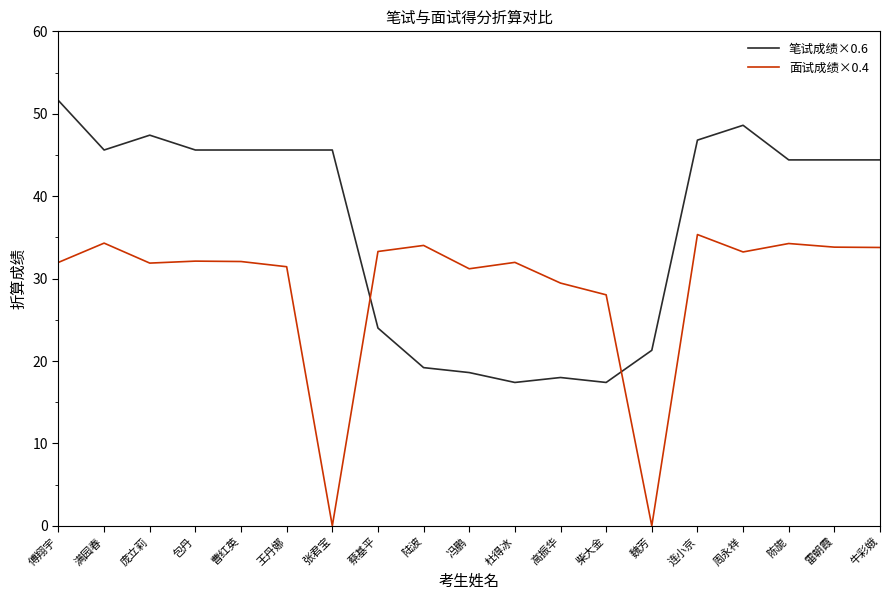

What position from the right is 陈旎?

3